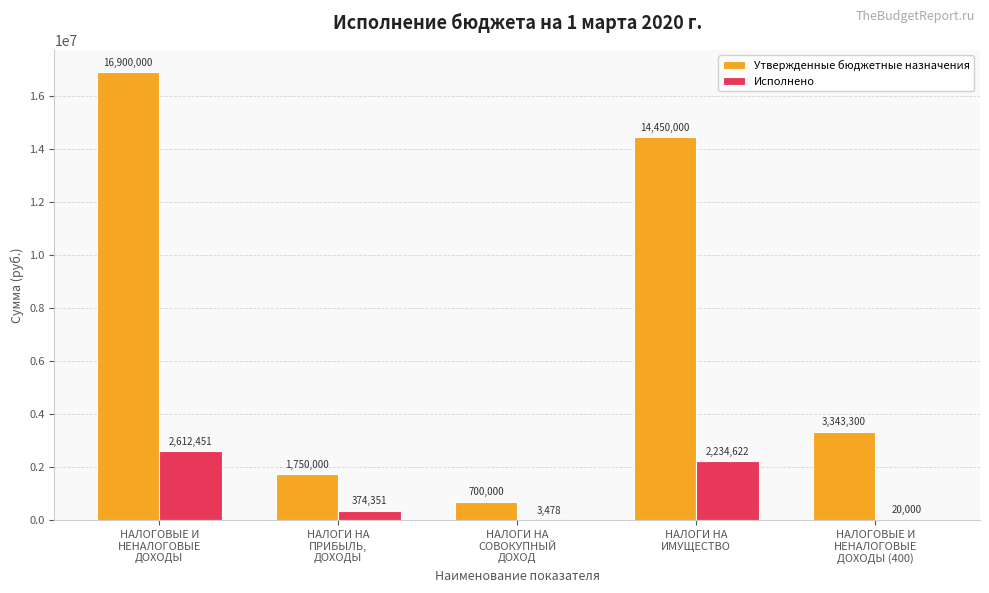

Which series has the largest total across all categories?

Утвержденные бюджетные назначения